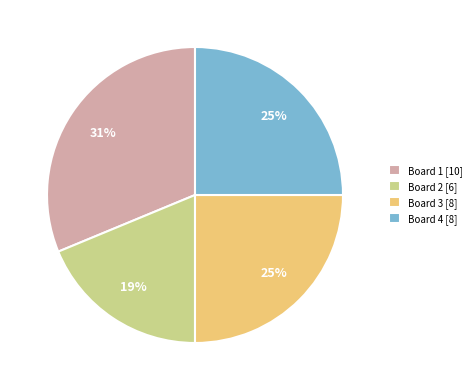

To the nearest percent, what is the difference between the largest and smallest slice percentages?

12%